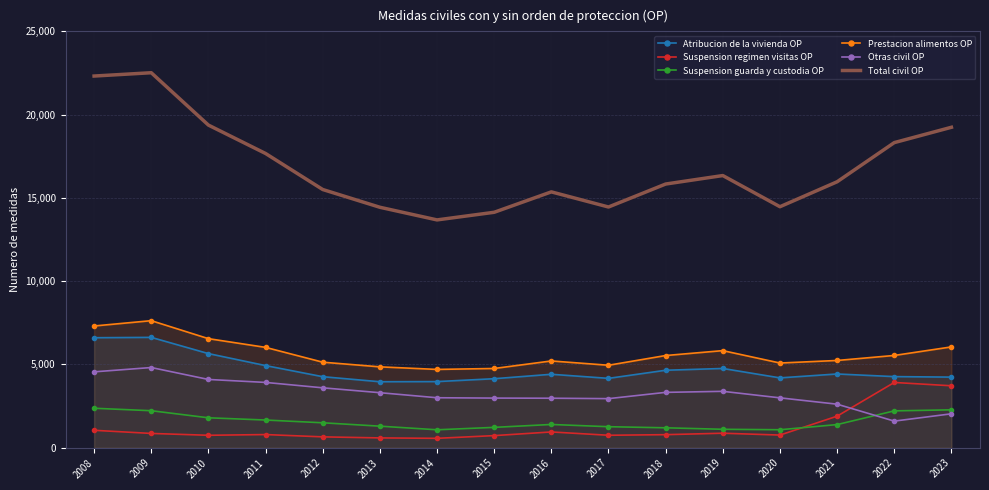

At which category does Atribucion de la vivienda OP reach its first local peak?

2009